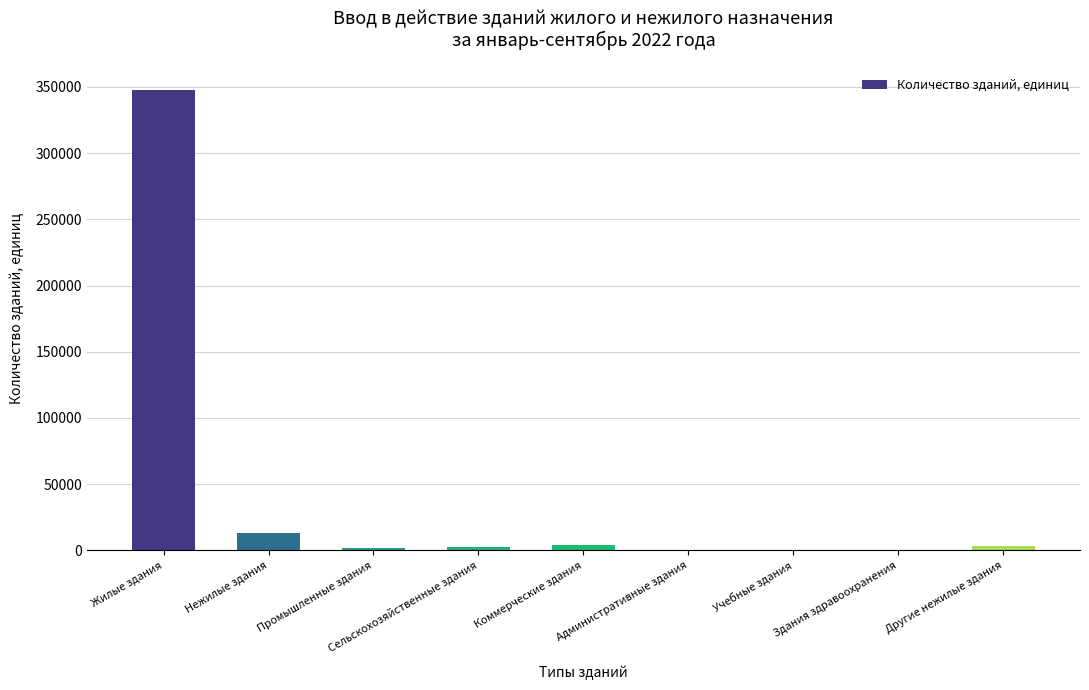

Between Учебные здания and Нежилые здания, which is larger?

Нежилые здания